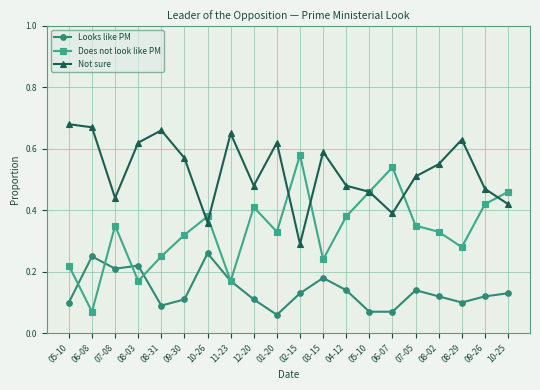

Reading left to right, list all the values displayed in this chart.

Looks like PM: 0.1	0.2	0.2	0.2	0.1	0.1	0.3	0.2	0.1	0.1	0.1	0.2	0.1	0.1	0.1	0.1	0.1	0.1	0.1	0.1
Does not look like PM: 0.2	0.1	0.3	0.2	0.2	0.3	0.4	0.2	0.4	0.3	0.6	0.2	0.4	0.5	0.5	0.3	0.3	0.3	0.4	0.5
Not sure: 0.7	0.7	0.4	0.6	0.7	0.6	0.4	0.7	0.5	0.6	0.3	0.6	0.5	0.5	0.4	0.5	0.6	0.6	0.5	0.4